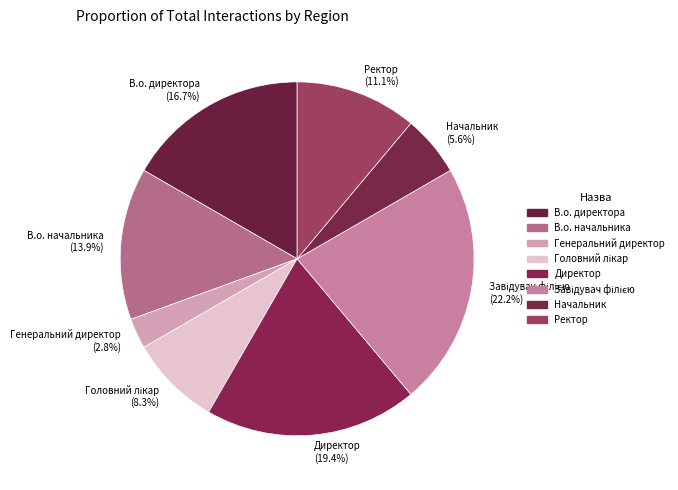

How many segments does this pie chart have?

8